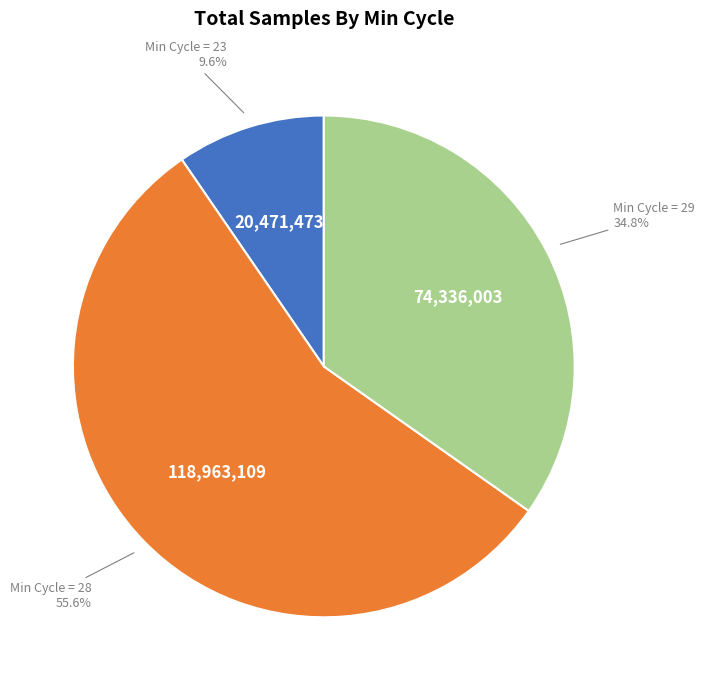

Is there a majority slice in this chart?

Yes